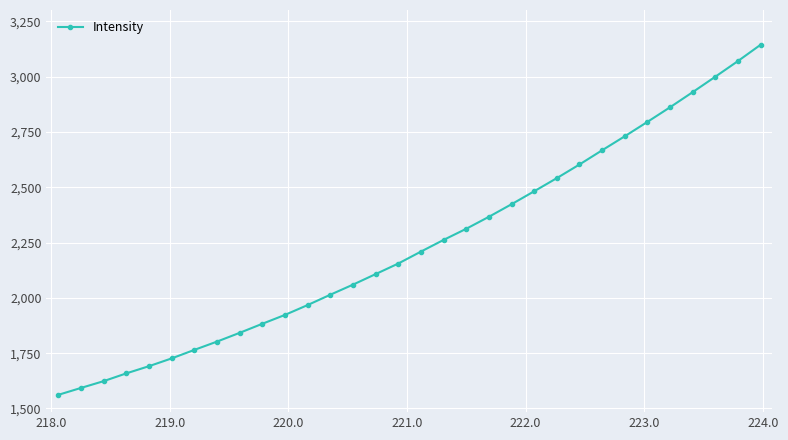

What is the difference between the maximum and second lowest values?

1551.1